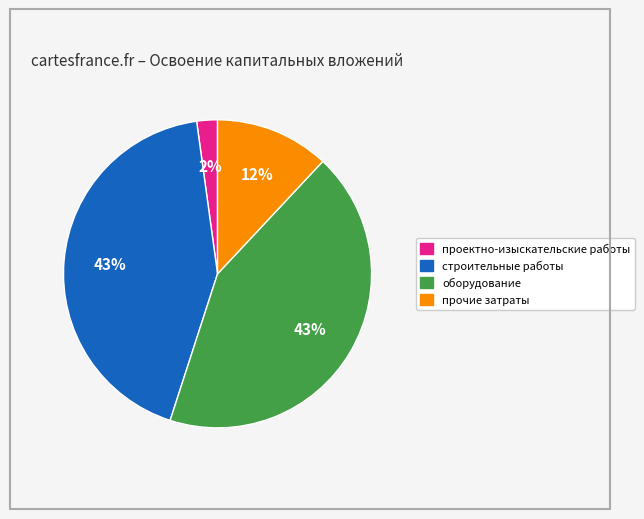

What is the smallest slice in the pie chart?

проектно-изыскательские работы